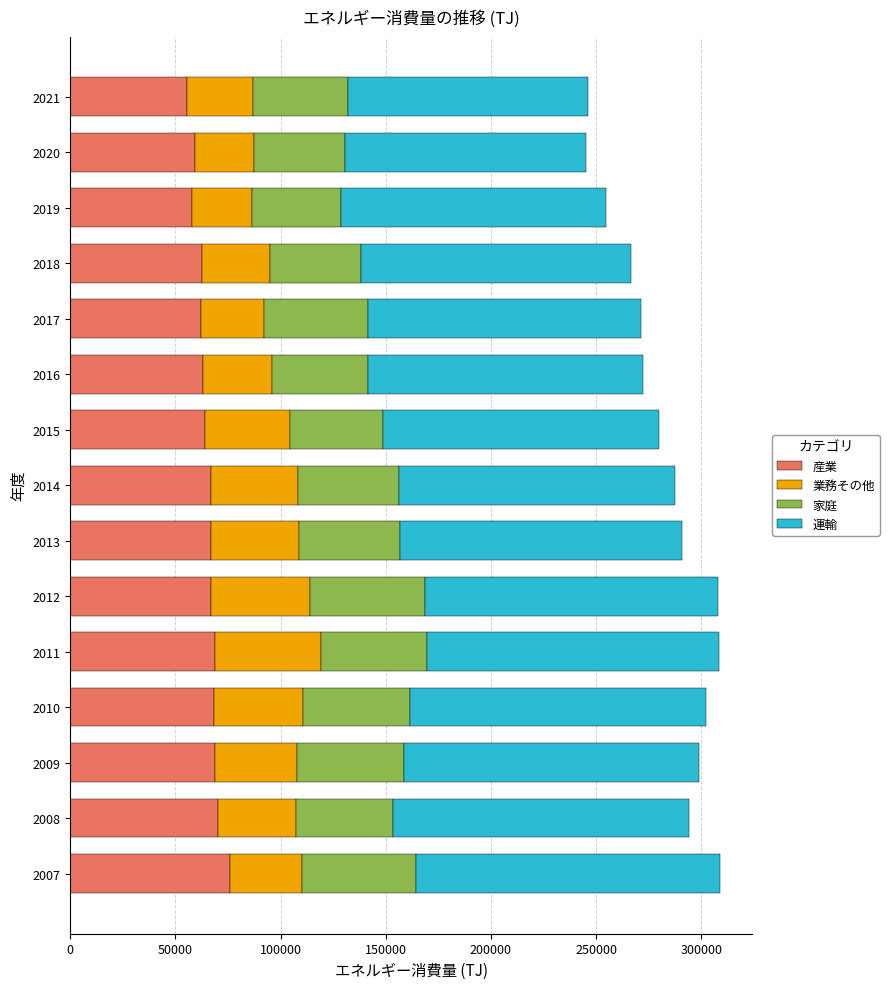

What is the average value of the 産業 series?

65175.0